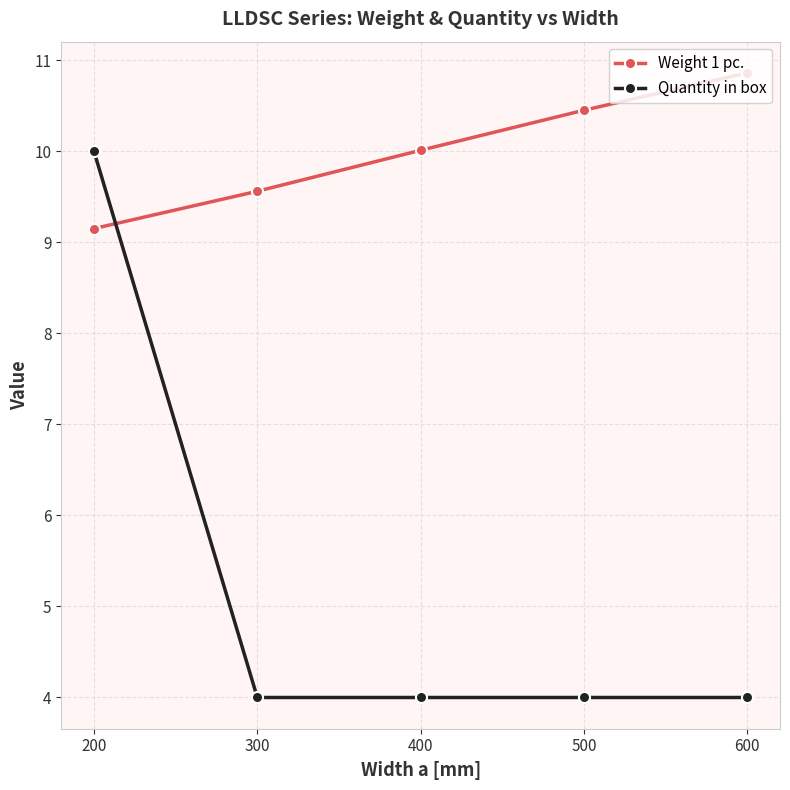

Is it true that Weight 1 pc. equals 10.4 at 500?

True